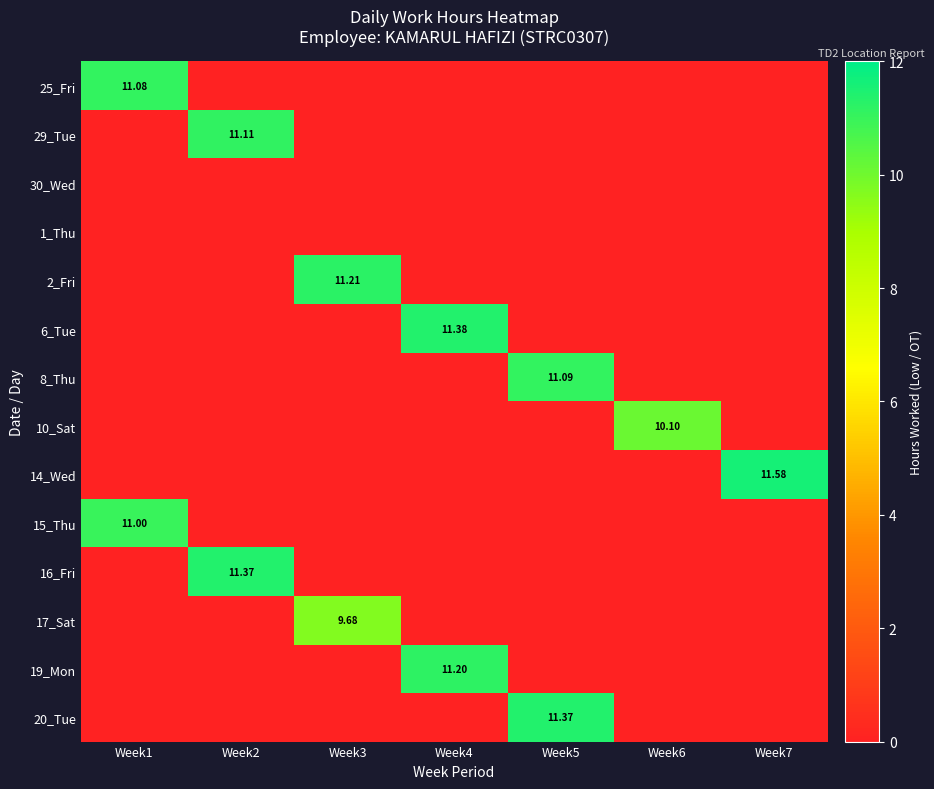

What is the spread (max minus min) of values at Week2?

11.4